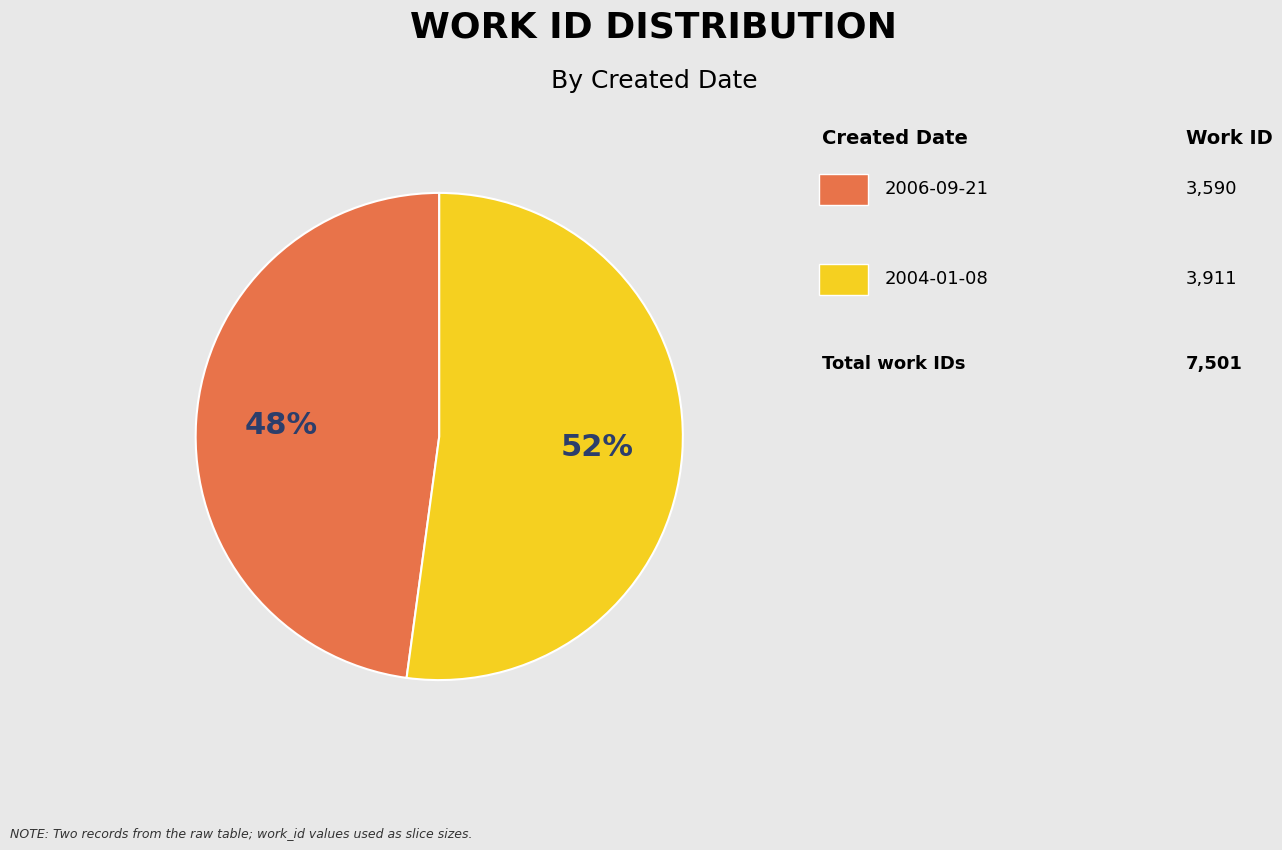

Is there any slice that represents more than half of the pie?

Yes